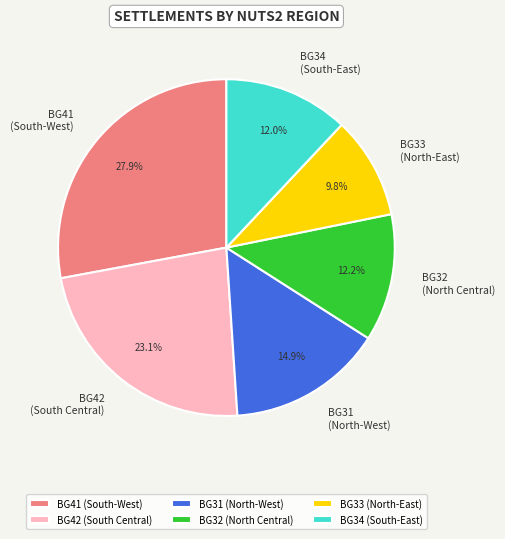

Is there any slice that represents more than half of the pie?

No